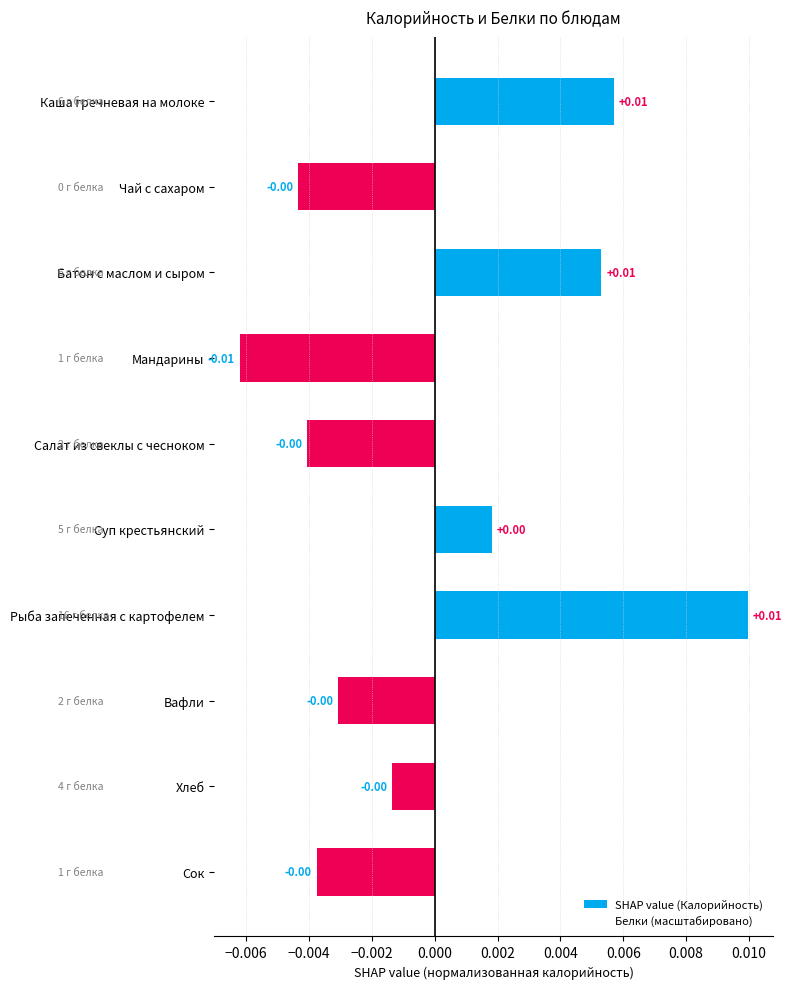

What is the label of the 10th bar from the bottom?

Каша гречневая на молоке